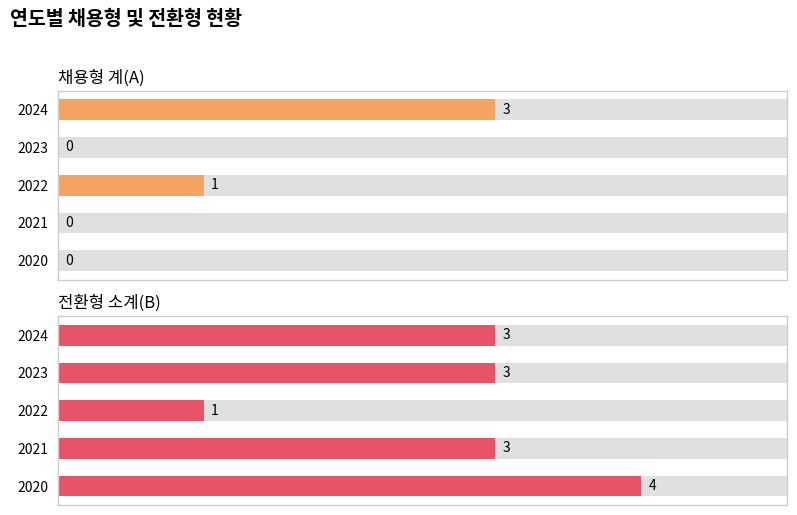

How many bars are there in total?

10